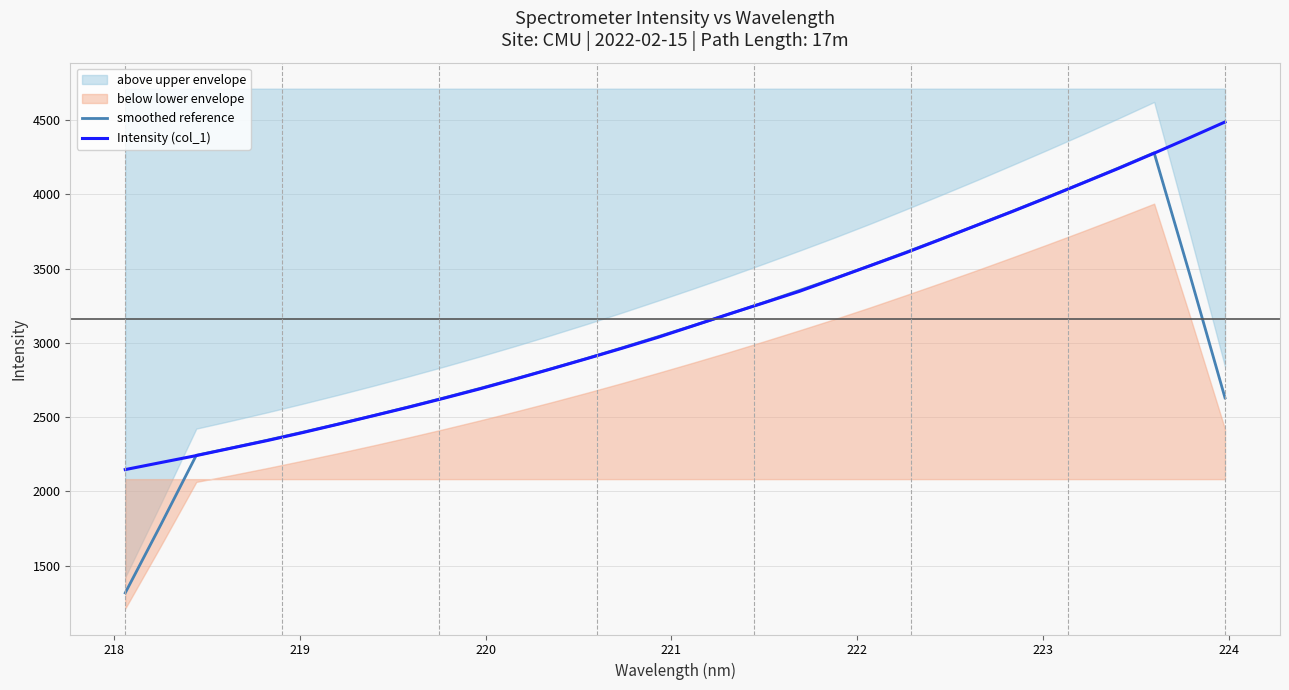

What is the maximum value for Intensity (col_1)?

4487.8